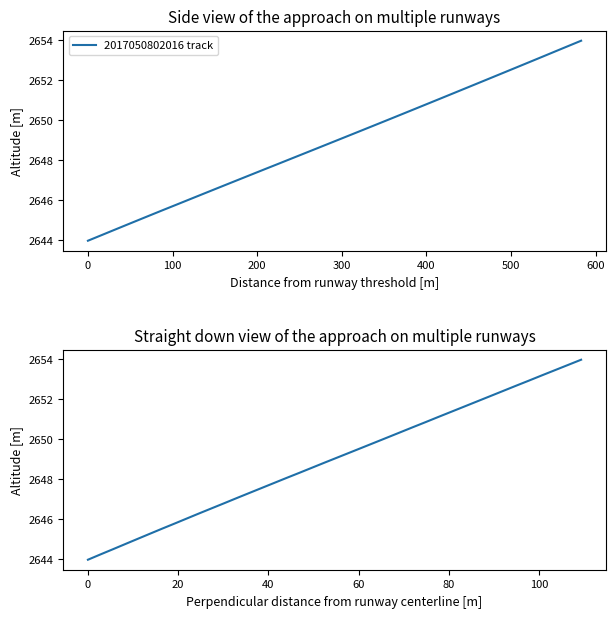

What is the label of the 4th point from the left?

200